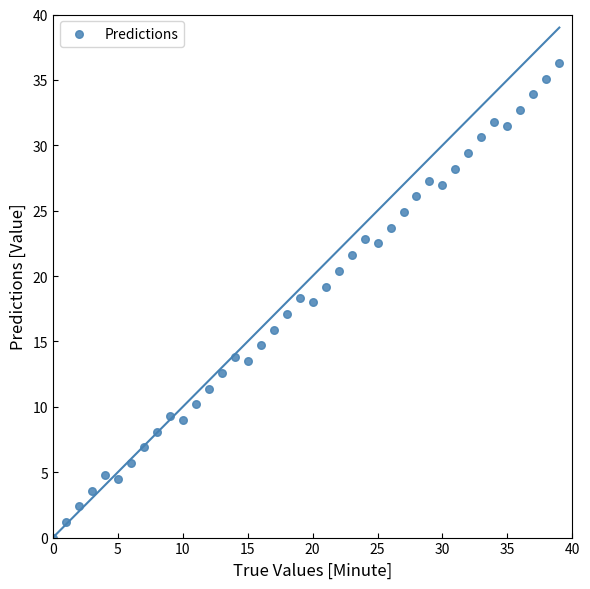

What is the range of Y values (max minus min)?

36.3